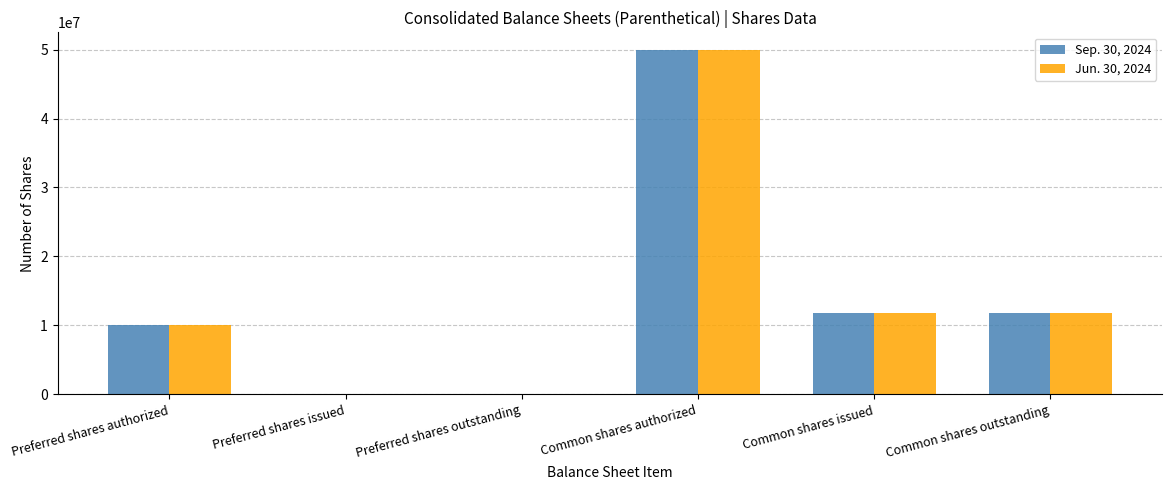

The Jun. 30, 2024 series shows 5415489 at Common shares outstanding. True or false?

False